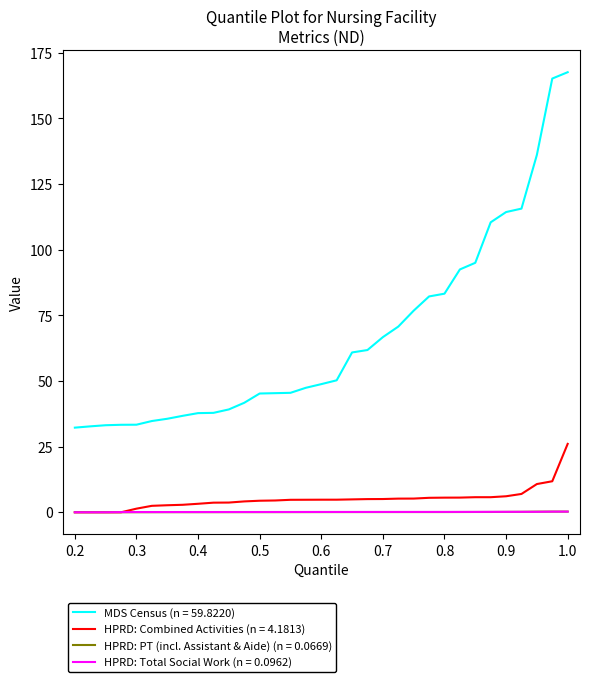

Which series has the largest total across all categories?

MDS Census (n = 59.8220)